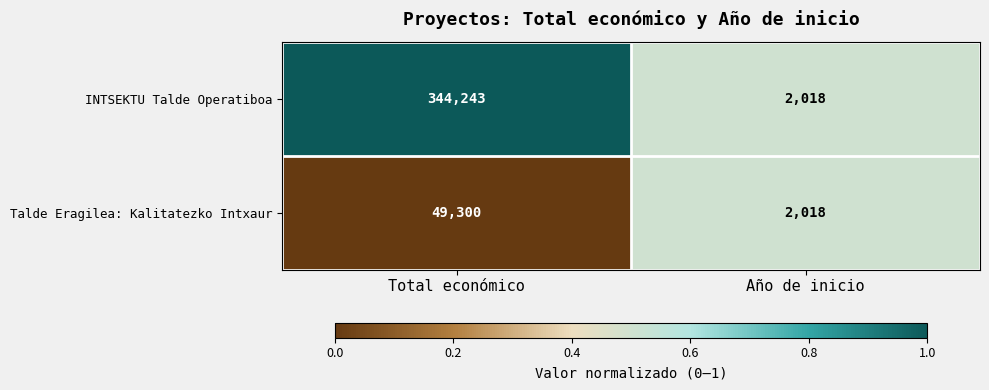

Which series has the largest total across all categories?

INTSEKTU Talde Operatiboa